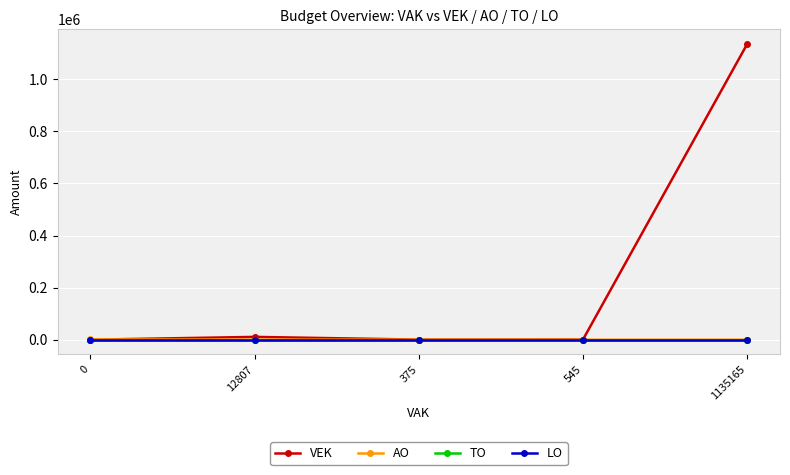

Which series has the widest spread of values?

VEK